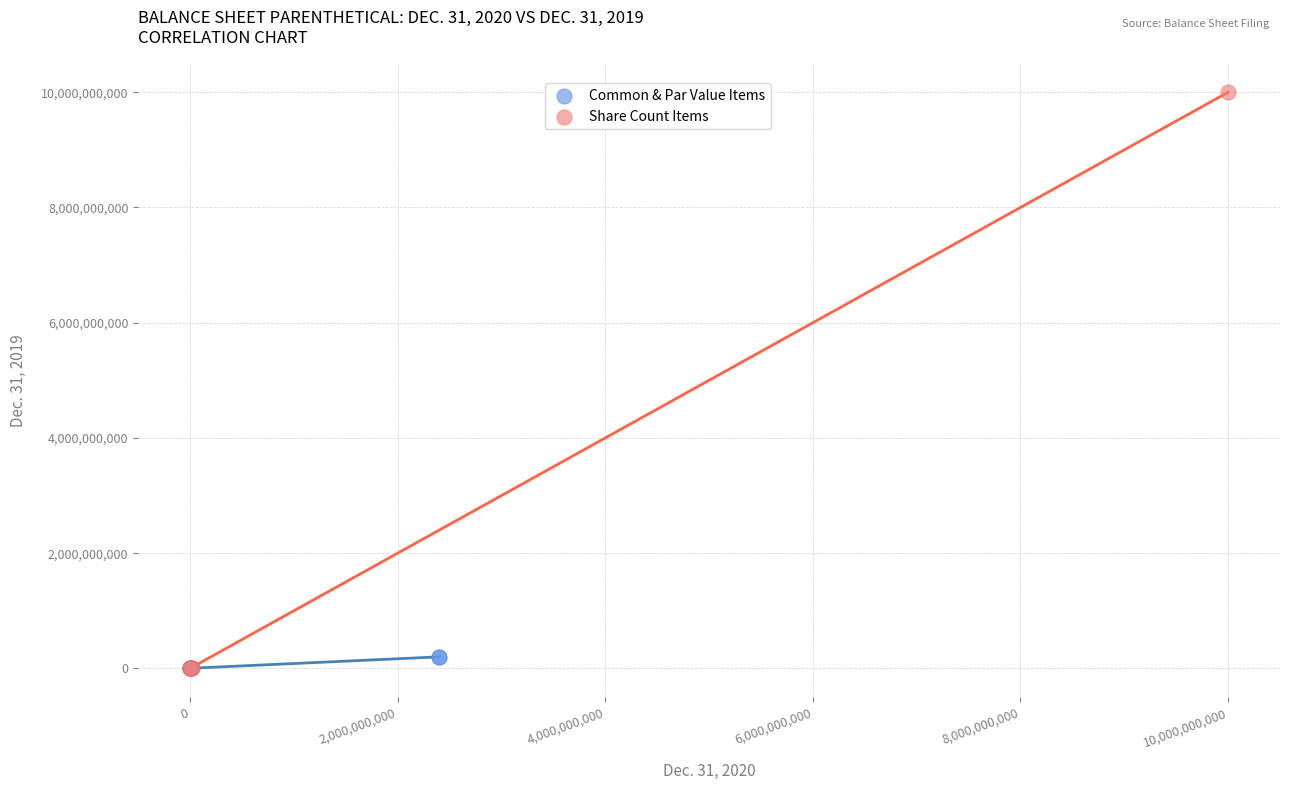

Which series reaches the maximum Y coordinate?

Share Count Items